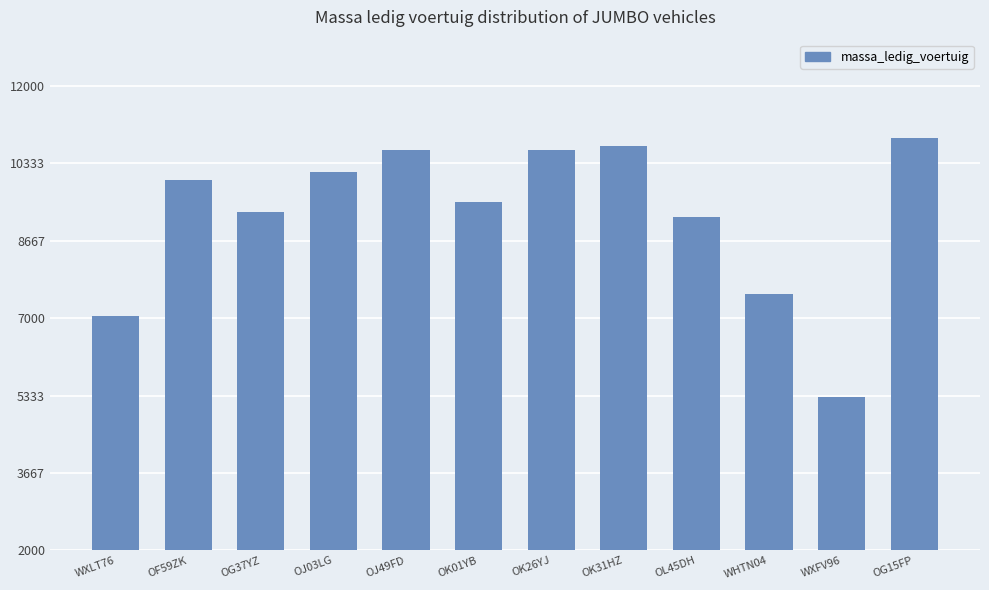

What is the label of the 5th bar from the left?

OJ49FD